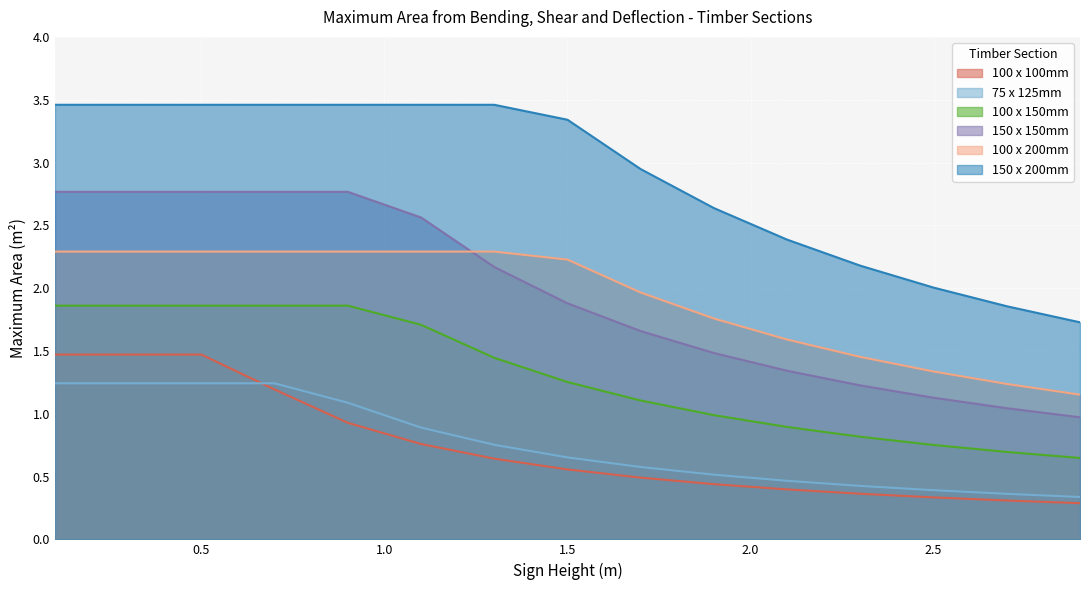

Is it true that 150 x 200mm equals 3.9 at 2.3?

False